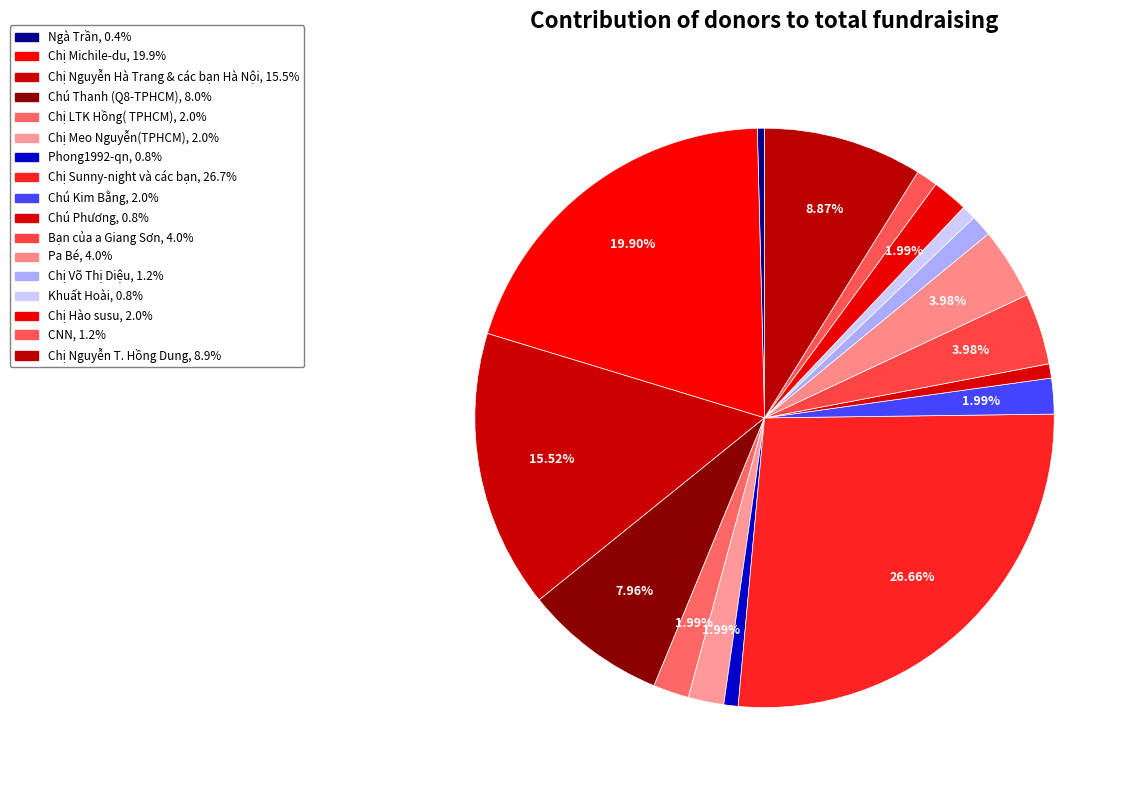

Does Ngà Trần account for over 50% of the chart?

No